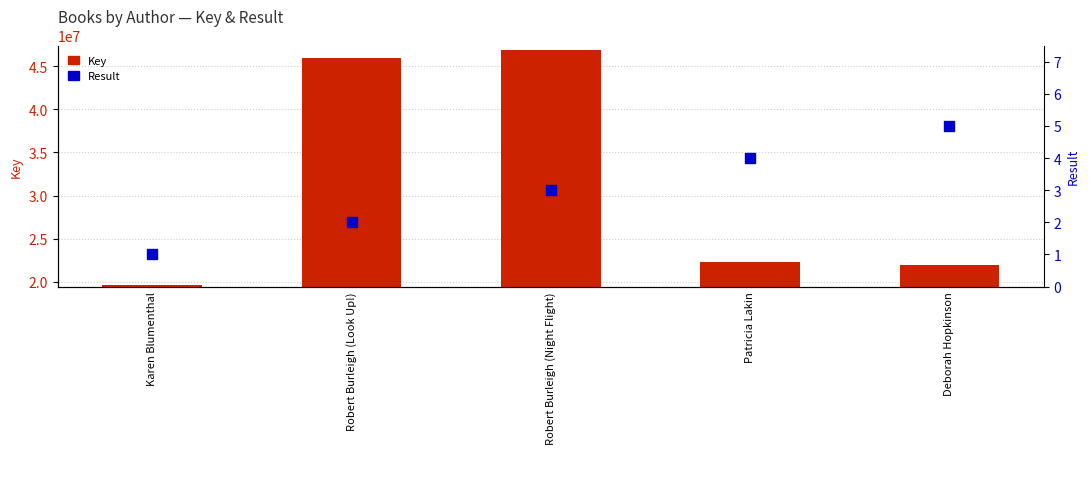

At which category is the sum across all series the highest?

Robert Burleigh (Night Flight)